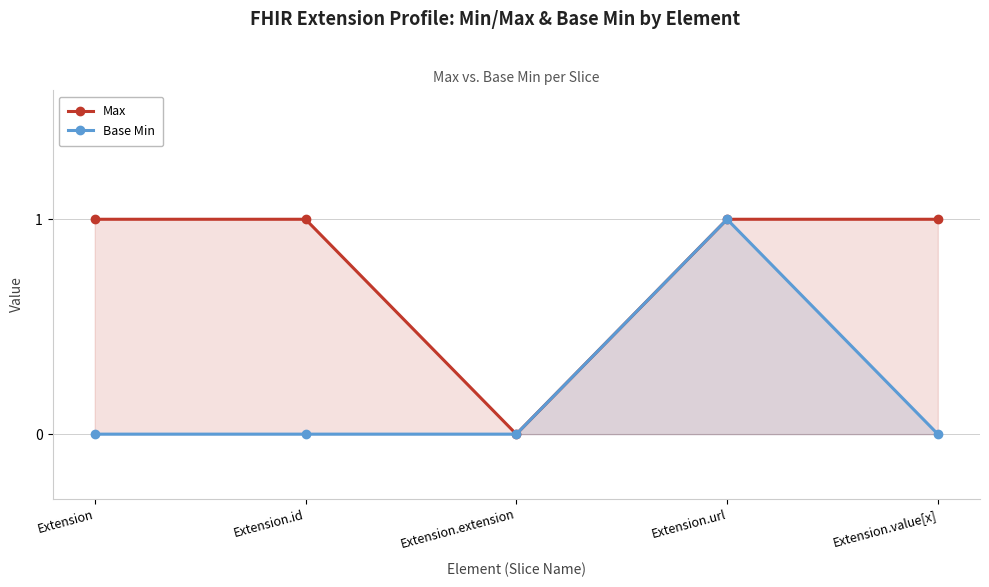

True or false: Max and Base Min cross at least once.

False